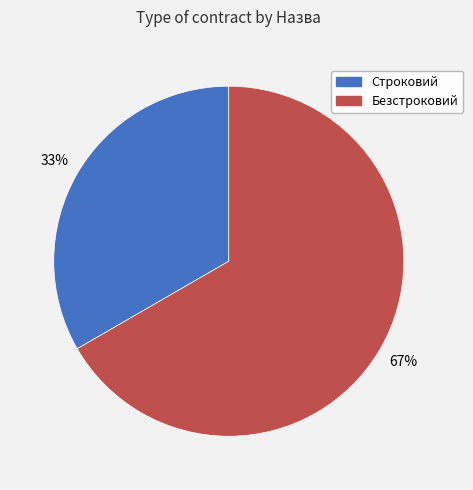

True or false: Безстроковий accounts for 76% of the total.

False